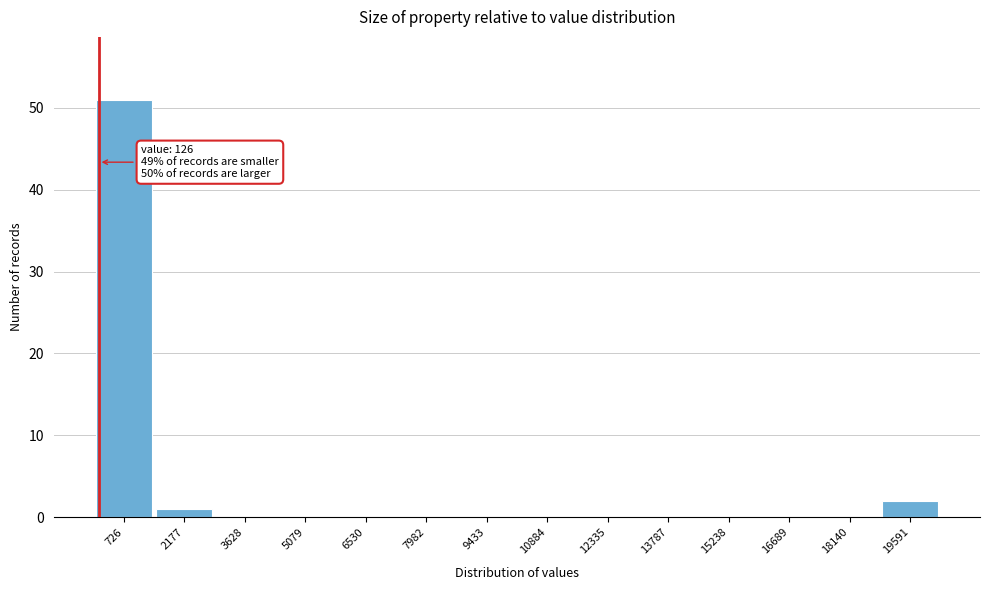

Over which range of the x-axis is the bar tallest?

0 to 1400